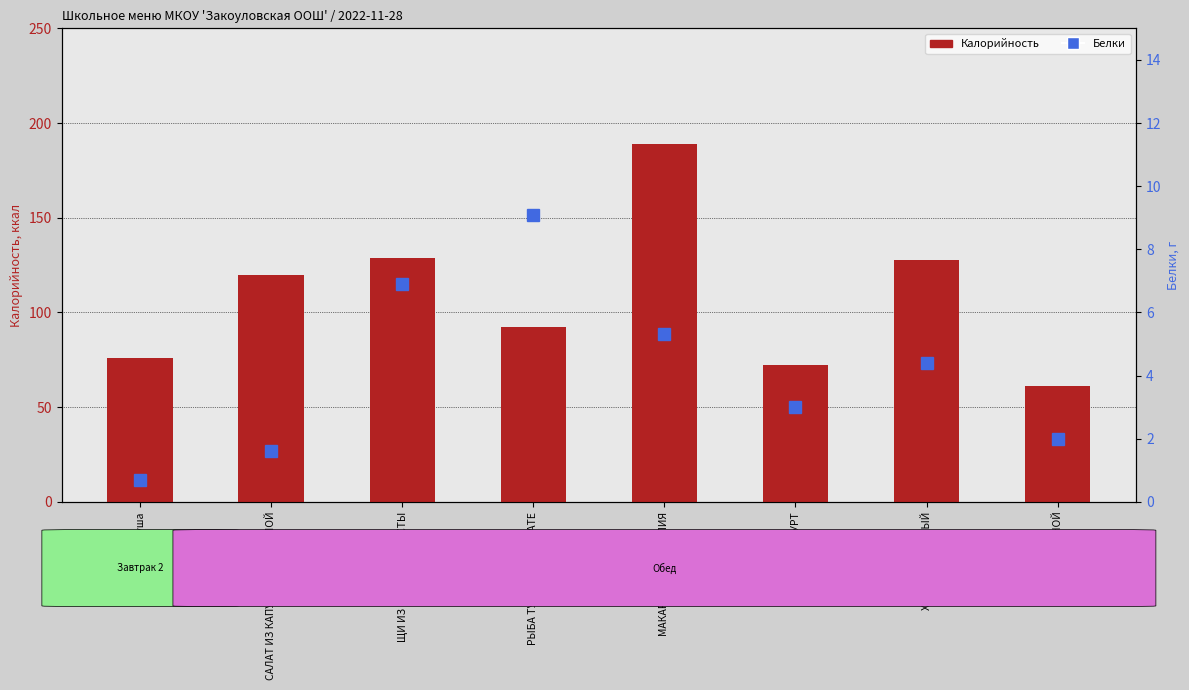

Which series changed the most between ЩИ ИЗ СВЕЖЕЙ КАПУСТЫ and ХЛЕБ РЖАНОЙ?

Калорийность